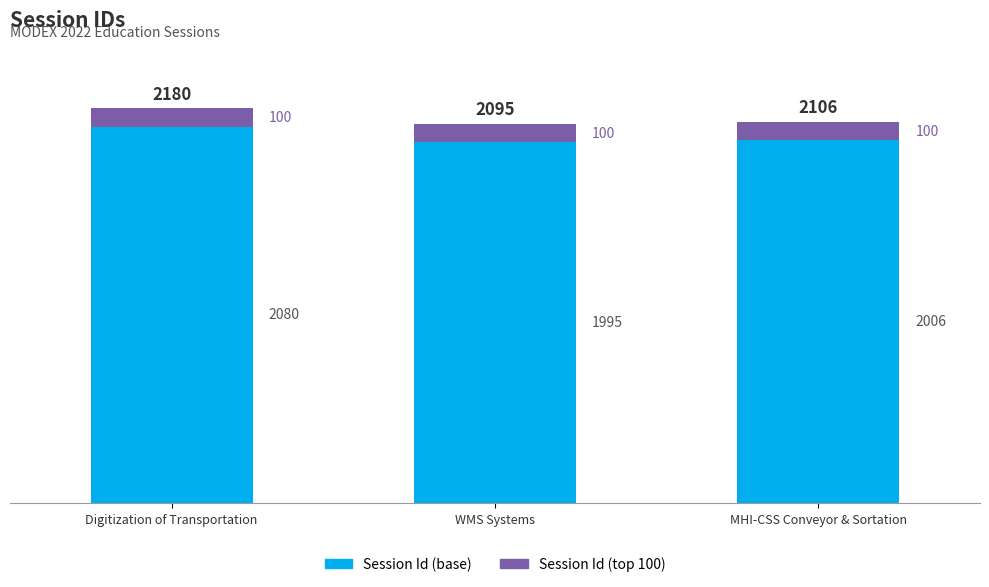

At which label does Session Id (base) first exceed 2006?

Digitization of Transportation